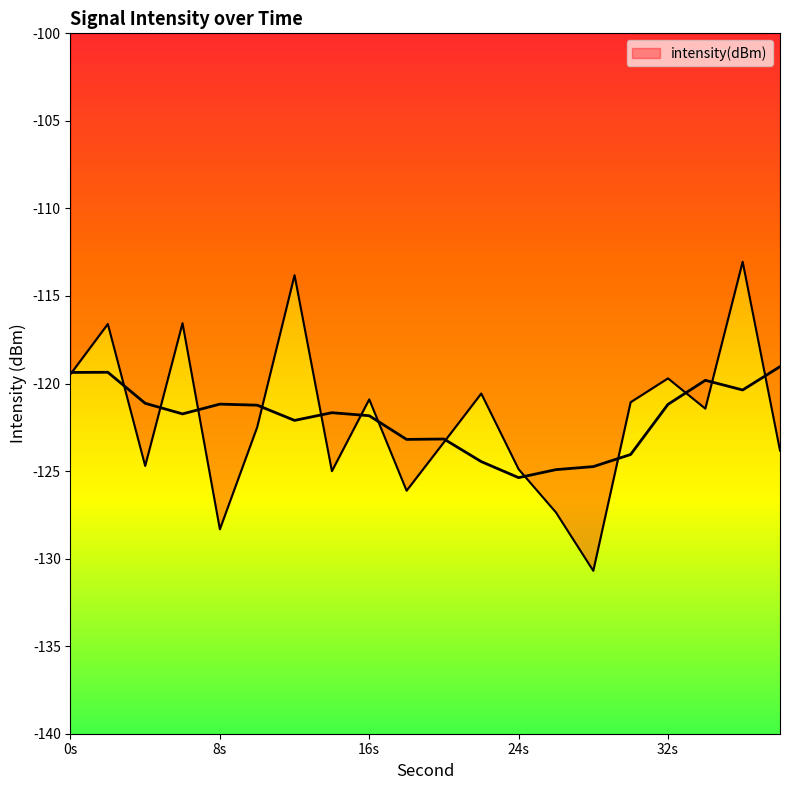

What is the sum of all values?

-2439.9